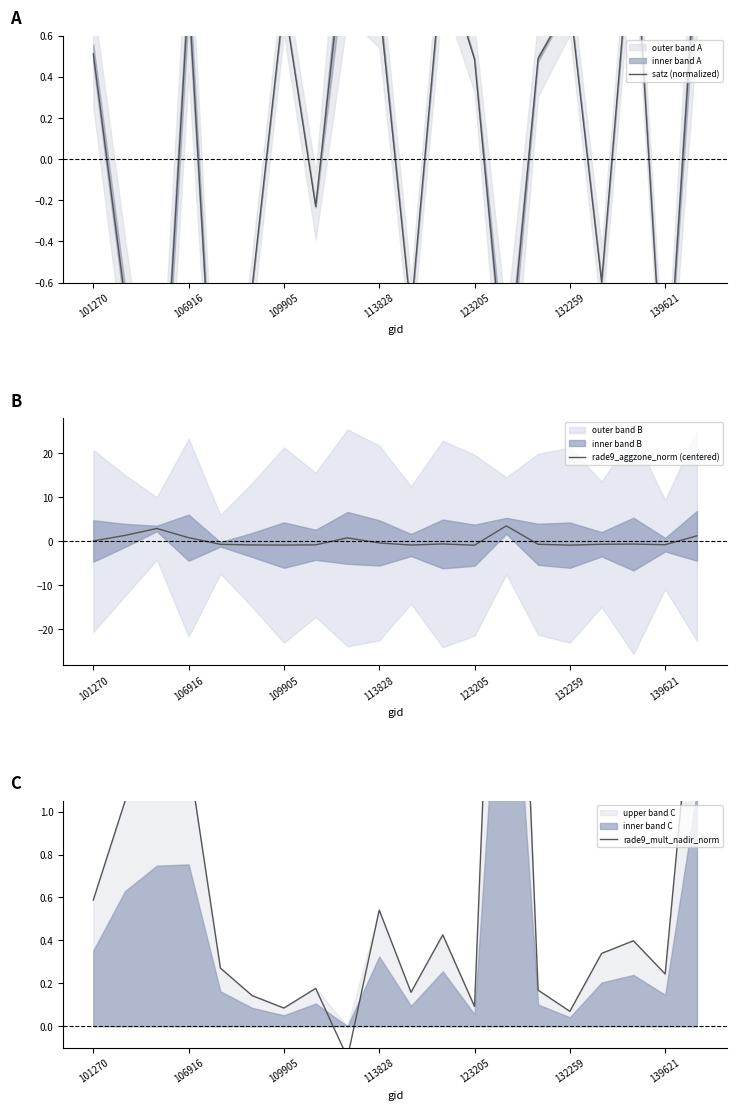

How many interior local valleys does the rade9_mult_nadir_norm series have?

6